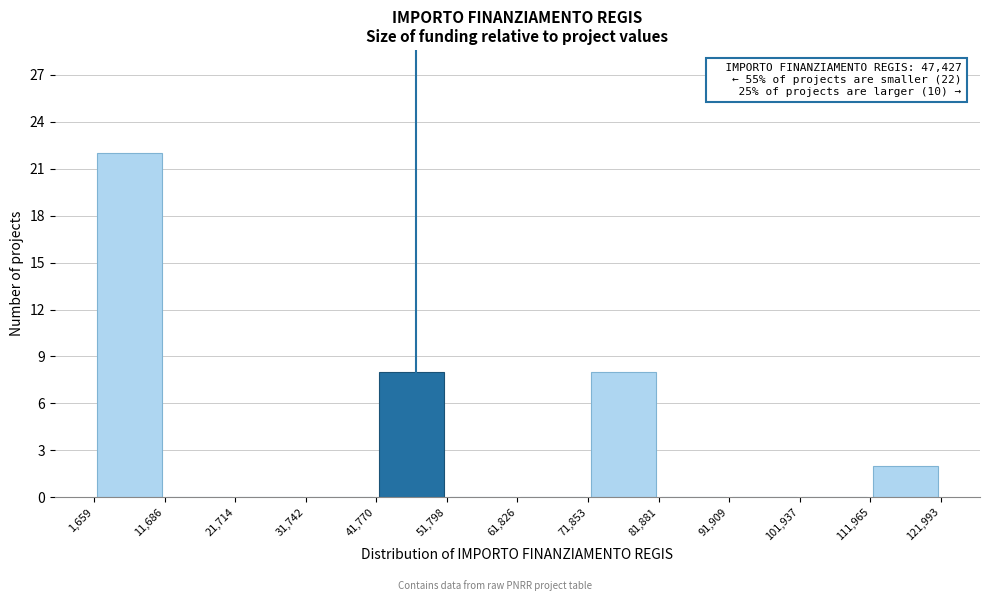

Over which range of the x-axis is the bar tallest?

1,659 to 11,686